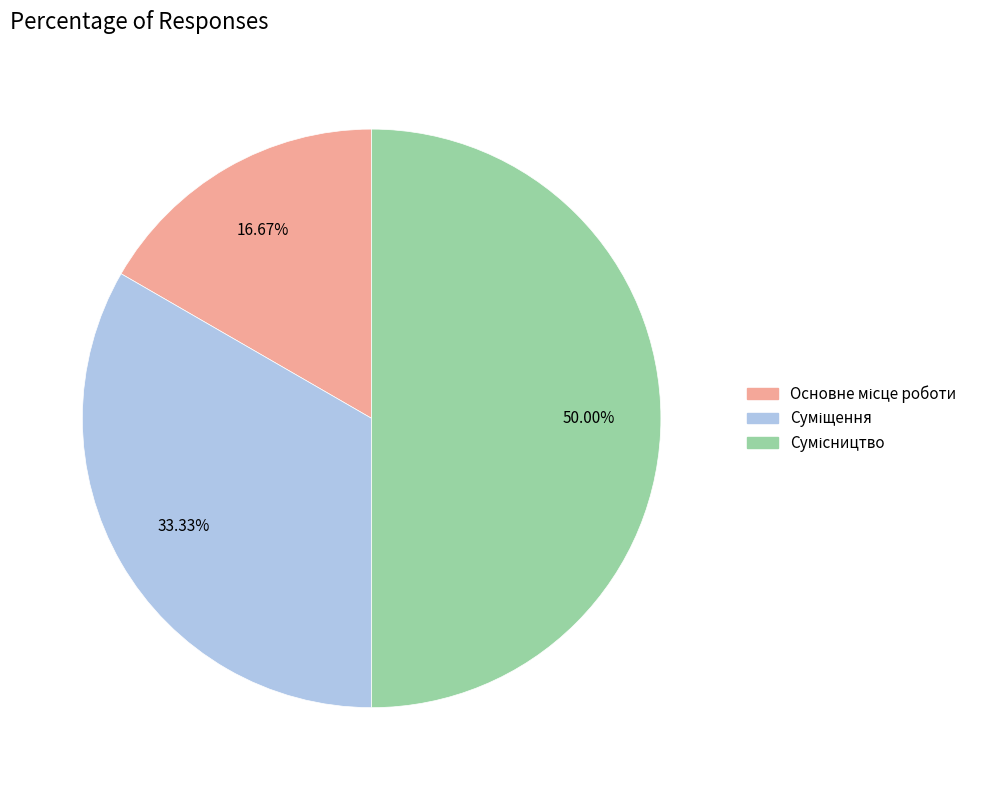

Count the number of slices in the pie.

3